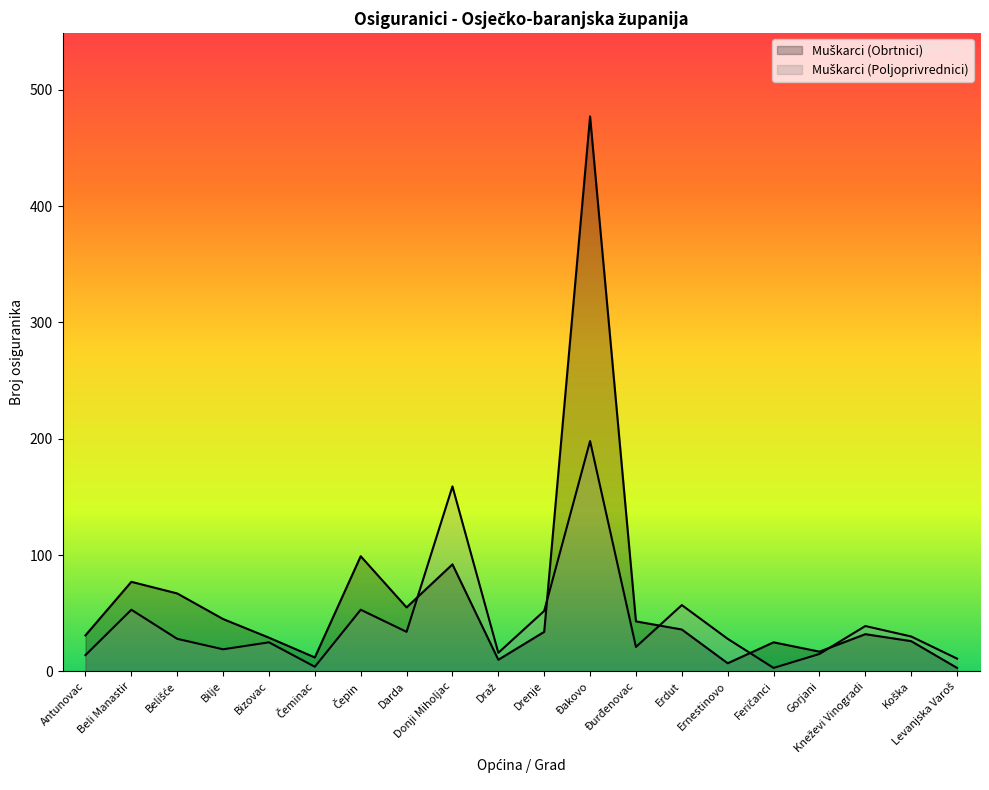

Between Čepin and Ernestinovo, which series saw the biggest shift?

Muškarci (Obrtnici)